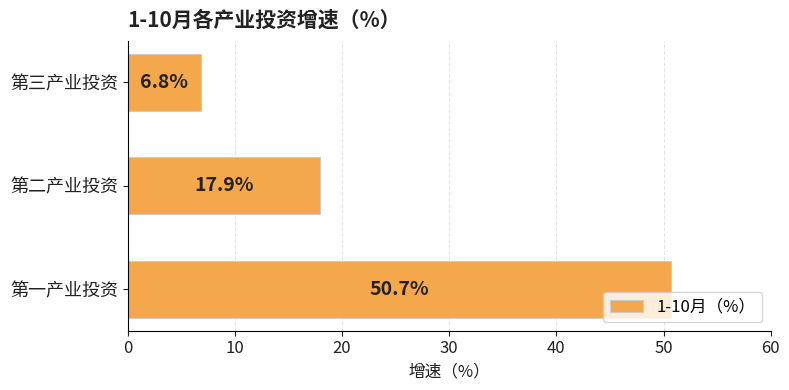

List the labels in order of value, smallest first.

第三产业投资, 第二产业投资, 第一产业投资